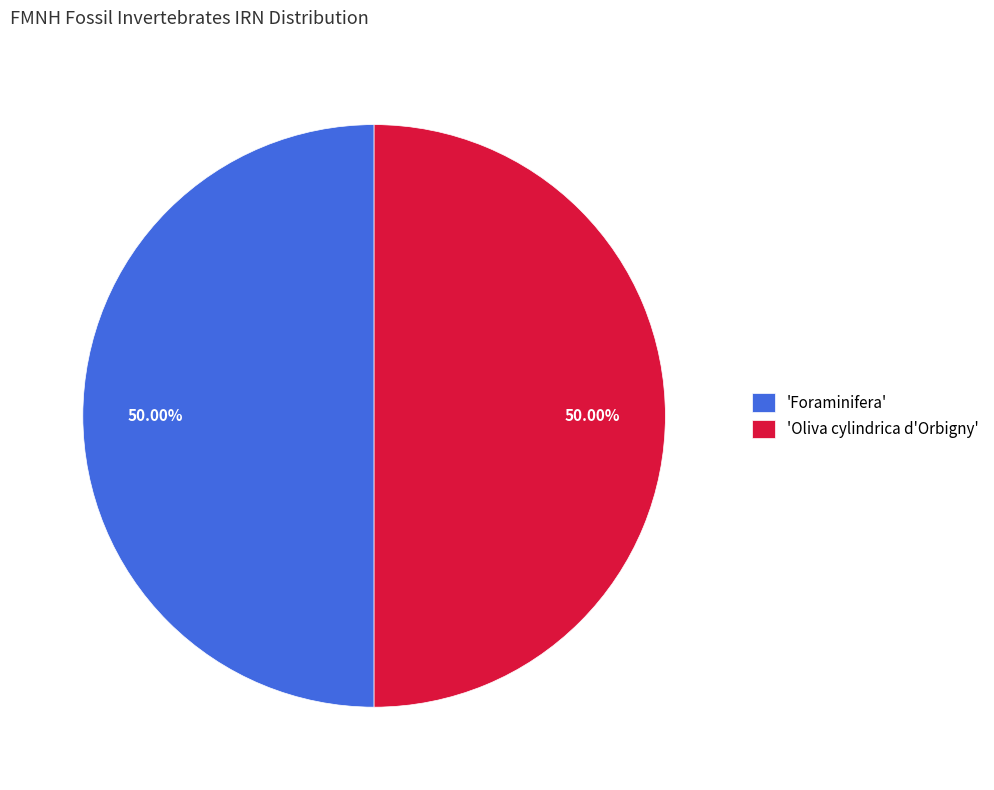

What is the ratio of the value at 'Foraminifera' to the value at 'Oliva cylindrica d'Orbigny'?

1.0